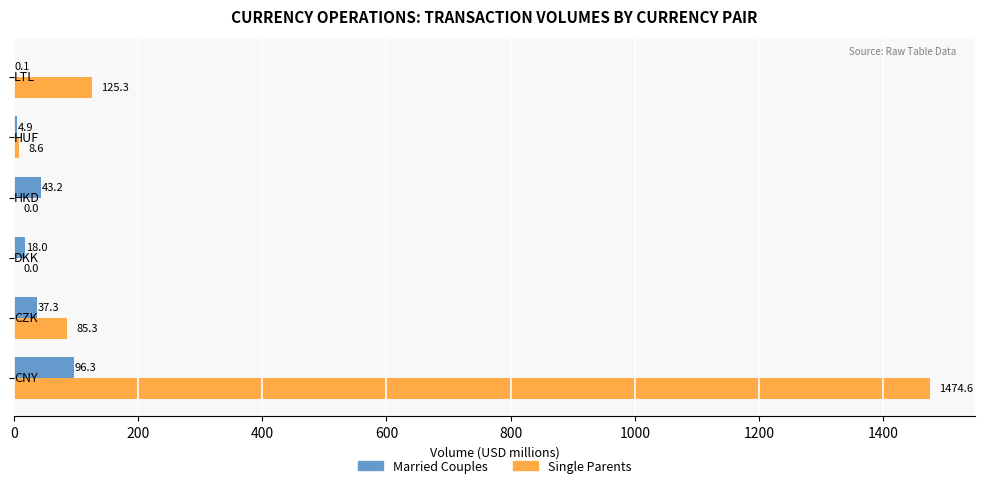

What is the sum of all Single Parents values?

1693.8